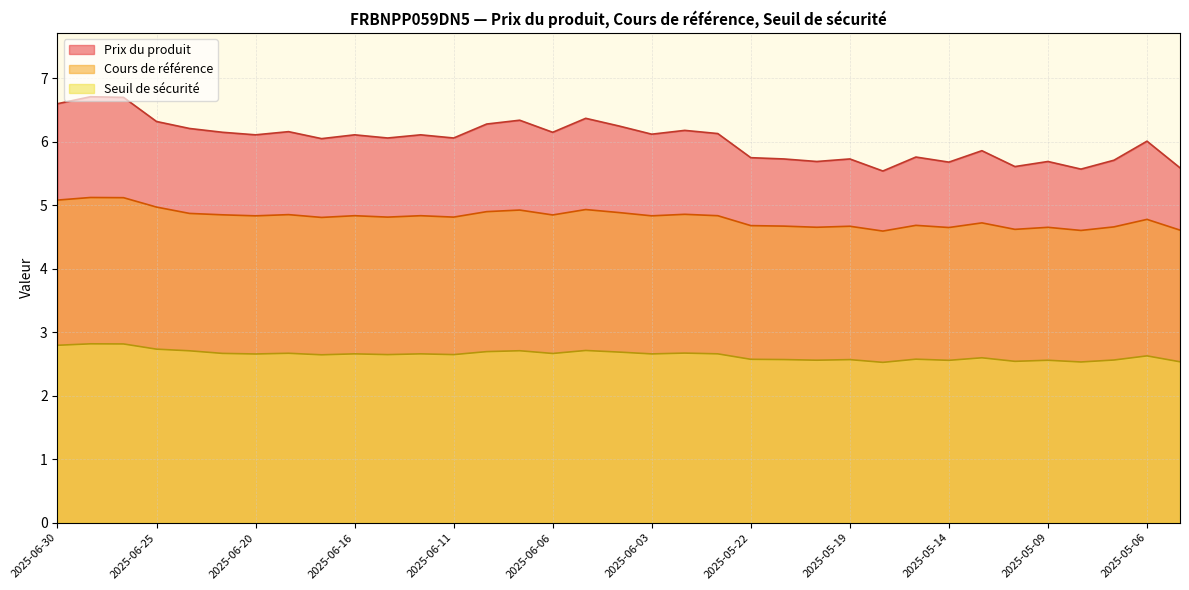

Which series has the largest total across all categories?

Prix du produit